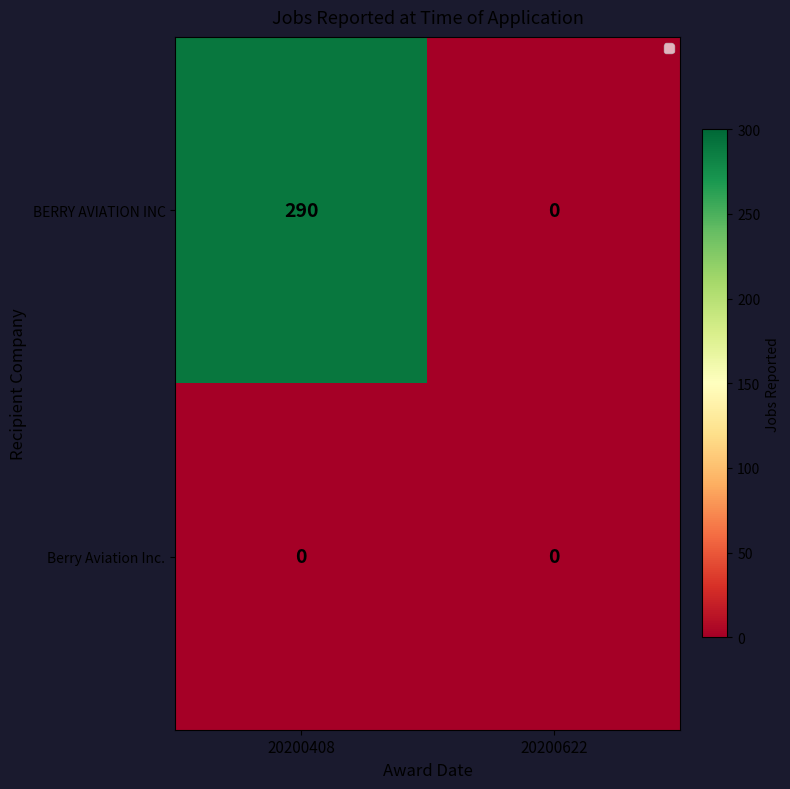

Between 20200408 and 20200622, which series saw the biggest shift?

BERRY AVIATION INC